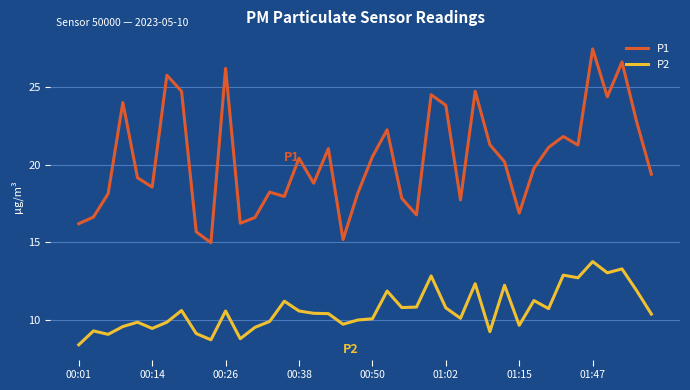

What is the difference between the maximum and minimum values in the P1 series?

12.4